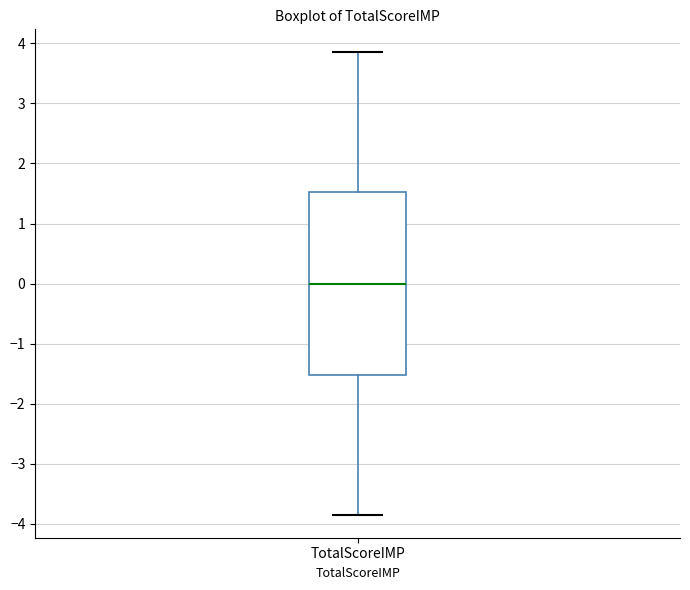

Transcribe this box plot: give where the median line is, the range the box spans, and where the two whiskers end, as read against the y-axis. The values are not printed on the chart, so give them approximately, as read against the axis.

median 0.0, box -1.5 to 1.5, whiskers -3.8 to 3.9